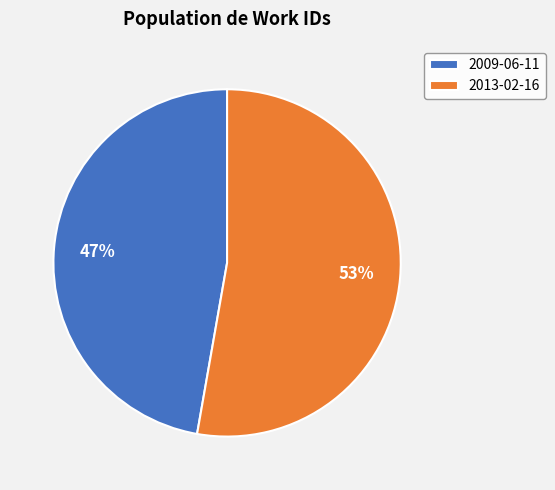

What is the ratio of the value at 2013-02-16 to the value at 2009-06-11?

1.1